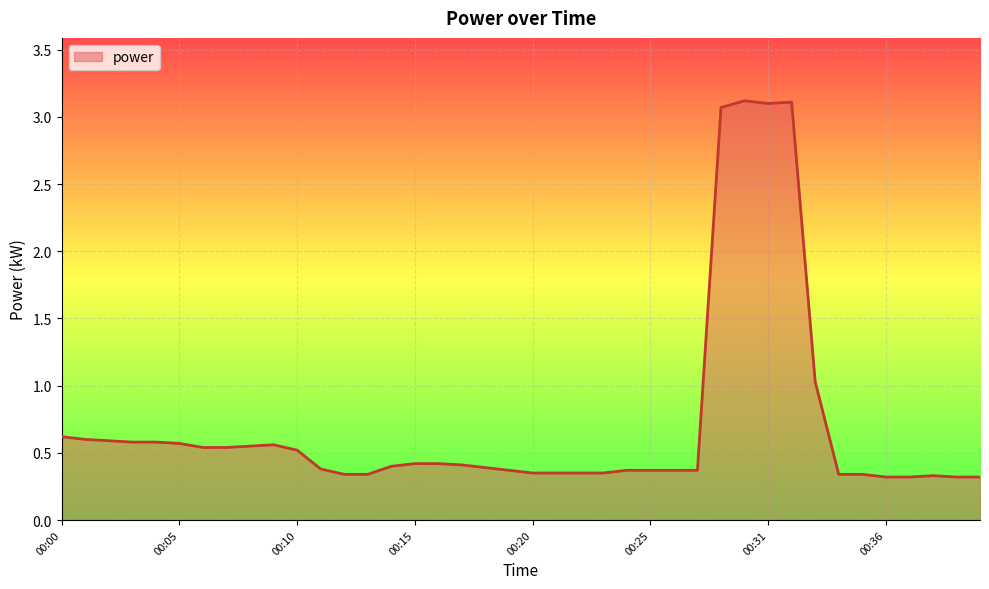

What is the greatest value displayed?

3.1